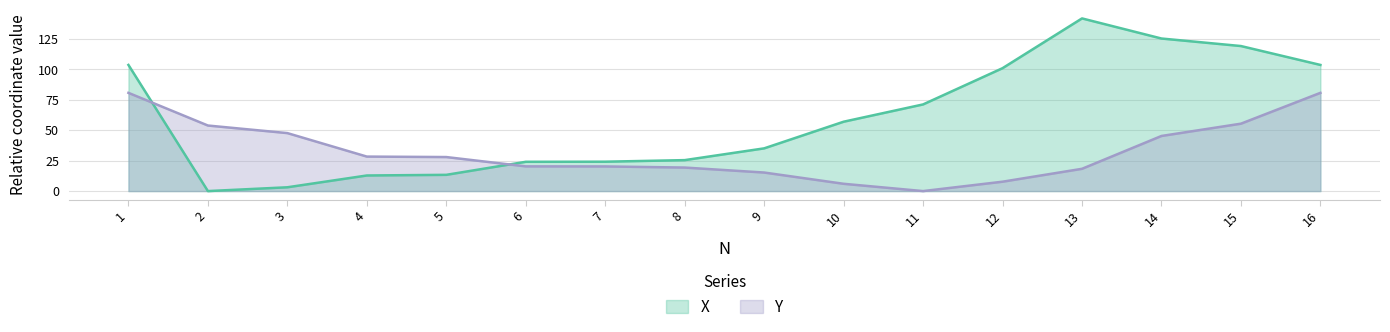

How many lines are shown in the chart?

2